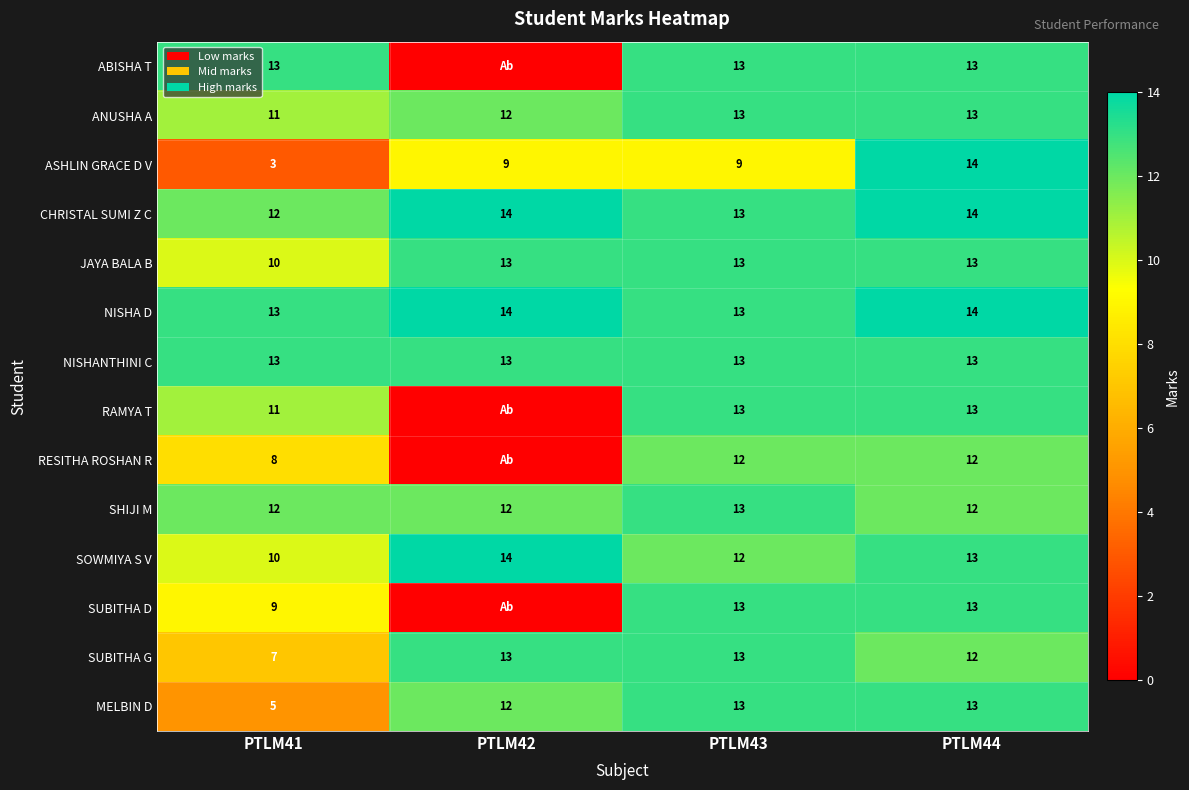

Is the value of NISHA D at PTLM42 greater than the value of SUBITHA G at PTLM42?

Yes